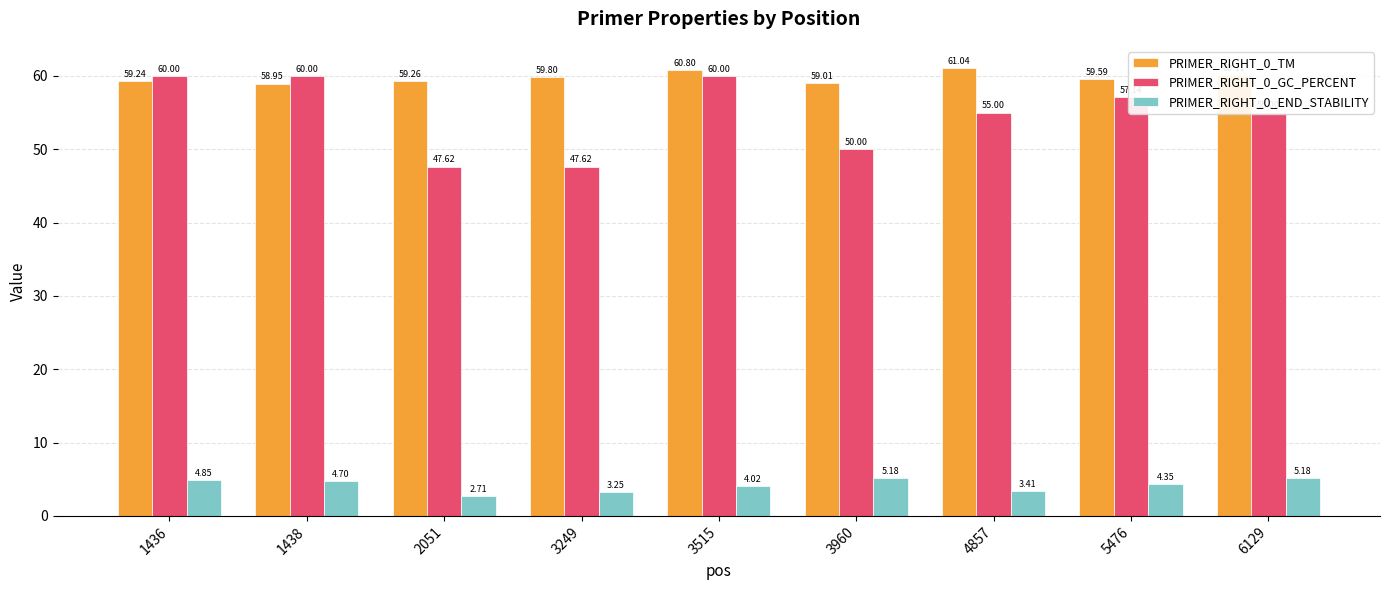

True or false: PRIMER_RIGHT_0_GC_PERCENT has a value of 55.0 at 6129.

True